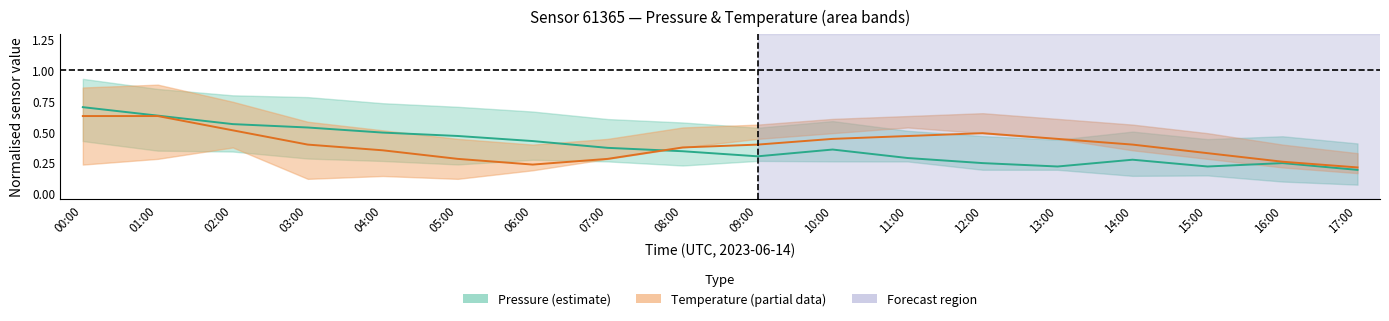

Is it true that pressure equals 0.3 at 17:00?

False